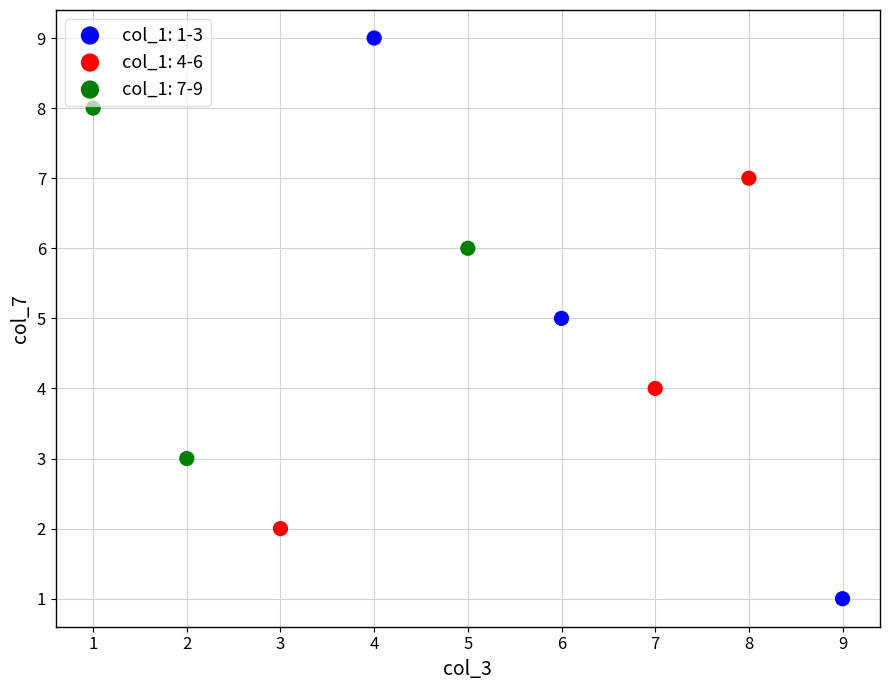

Which series has the largest Y range (max minus min)?

col_1: 1-3